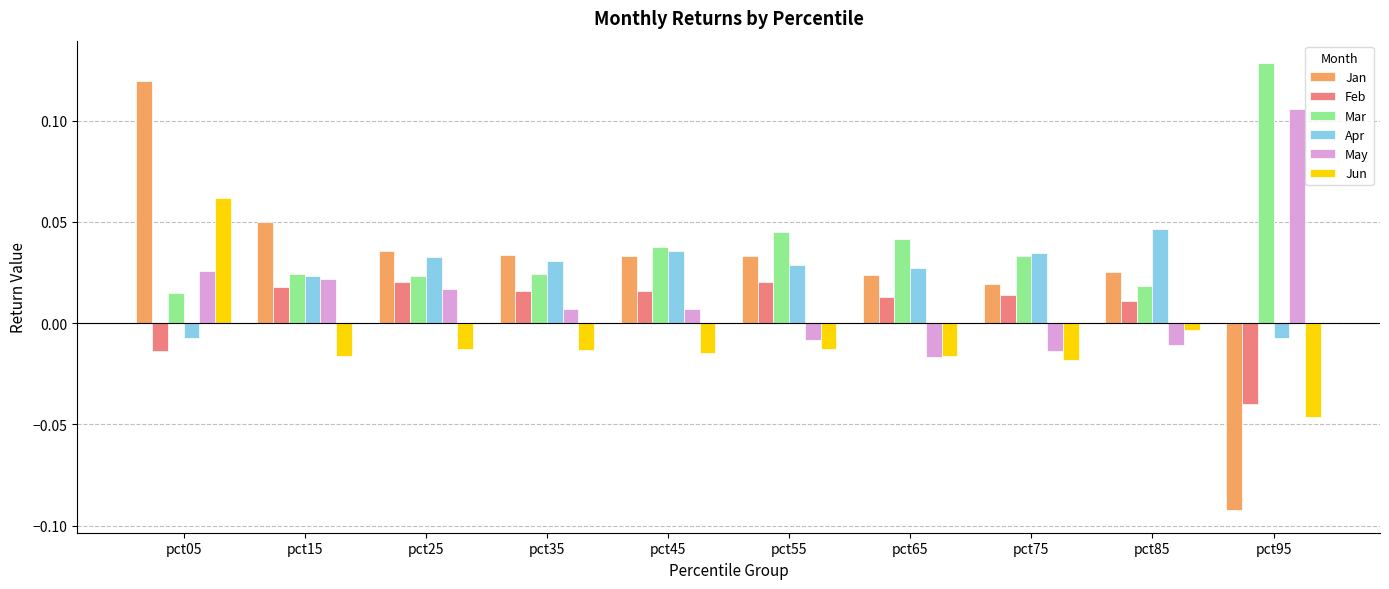

At which category does the chart reach its peak across all series?

pct95